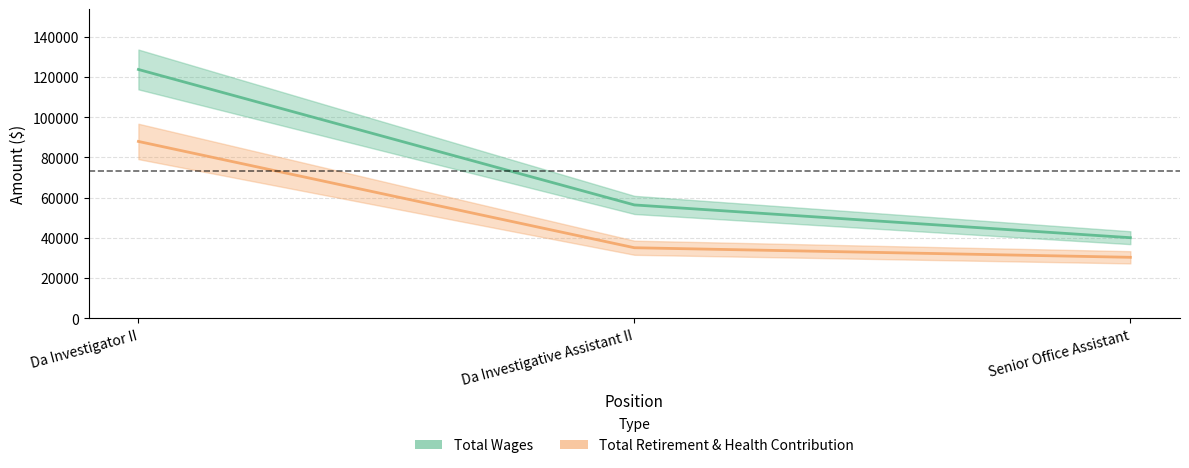

What is the sum of all Total Wages values?

220275